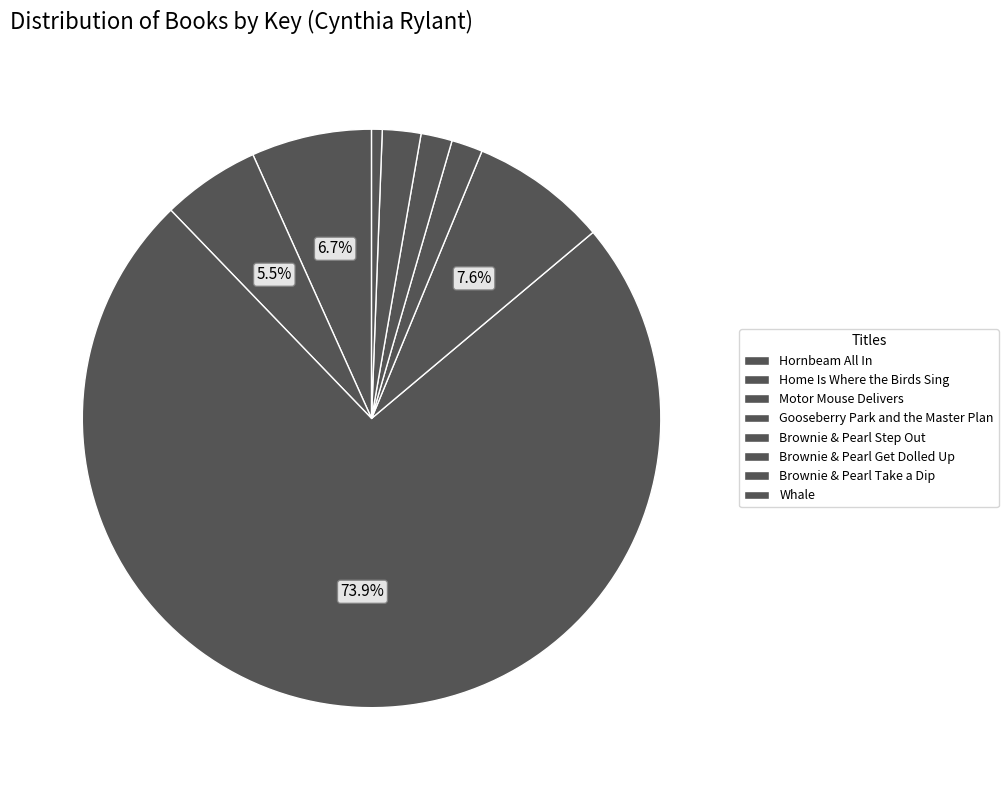

Is it true that Whale is 1% of the pie?

True